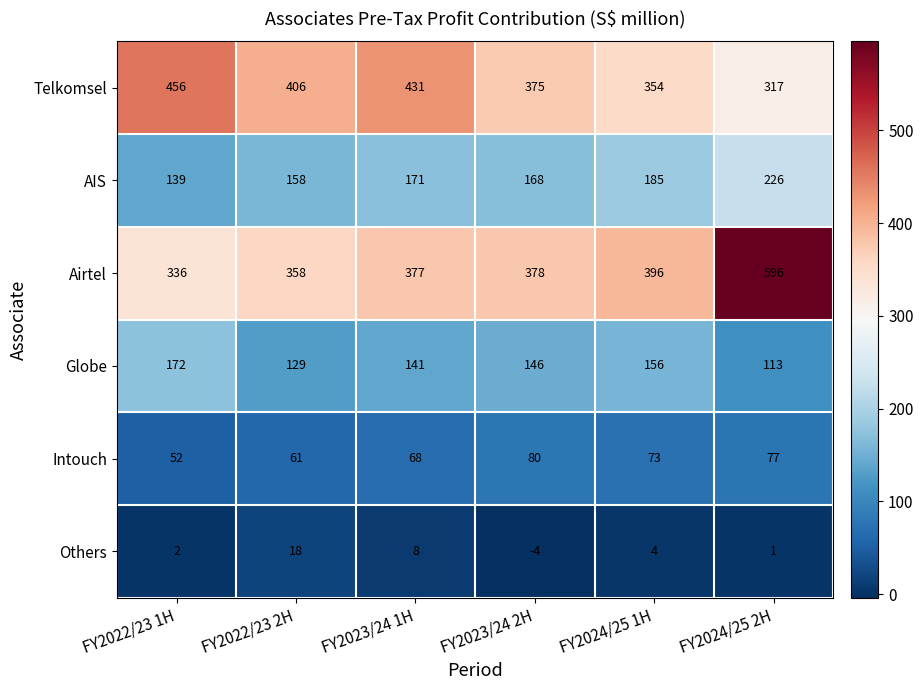

Which series has the largest total across all categories?

Airtel